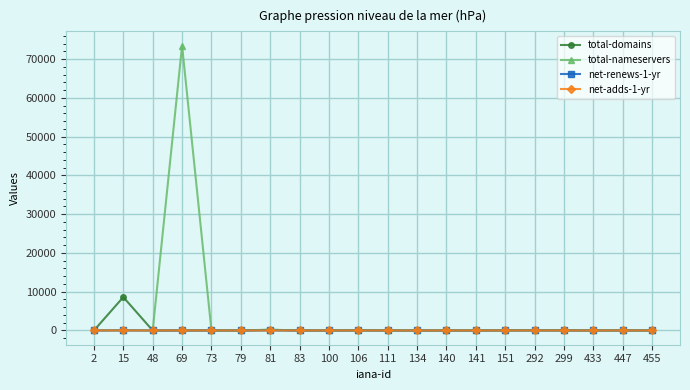

Which label corresponds to the largest value in the chart?

69